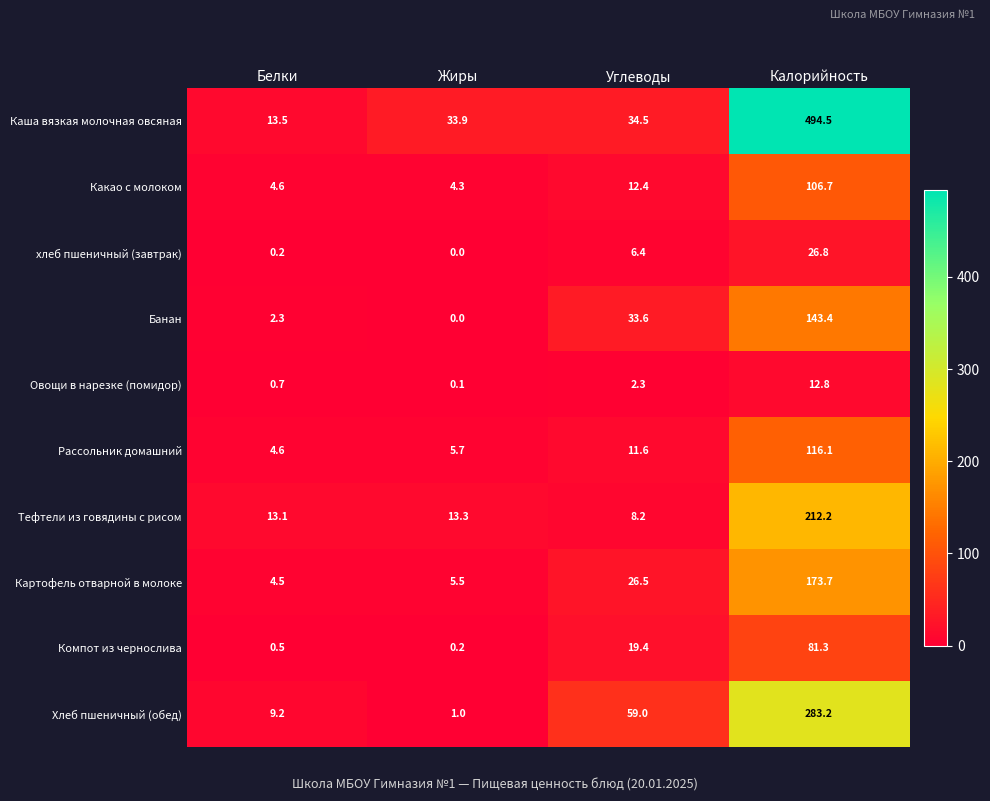

Which series changed the most between Жиры and Углеводы?

Хлеб пшеничный (обед)